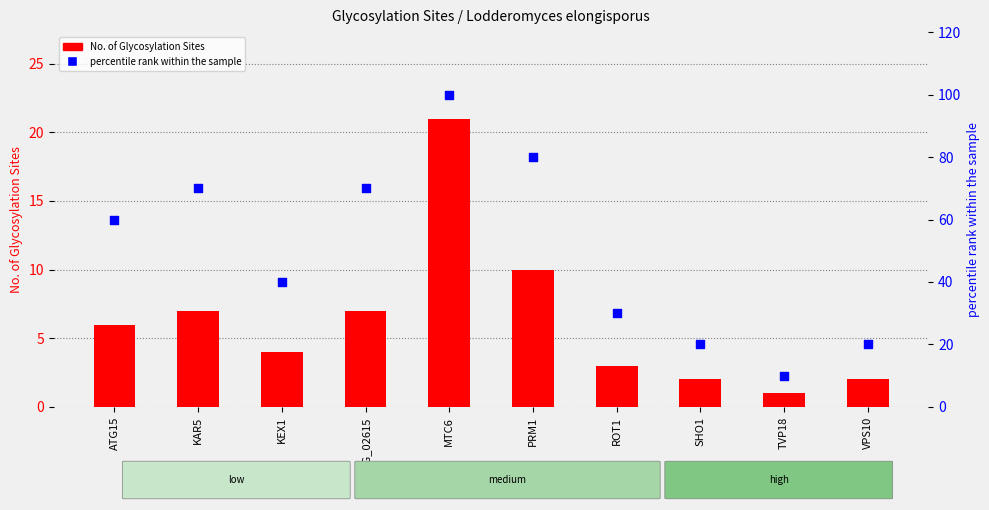

At how many categories does at least one series exceed 84?

1